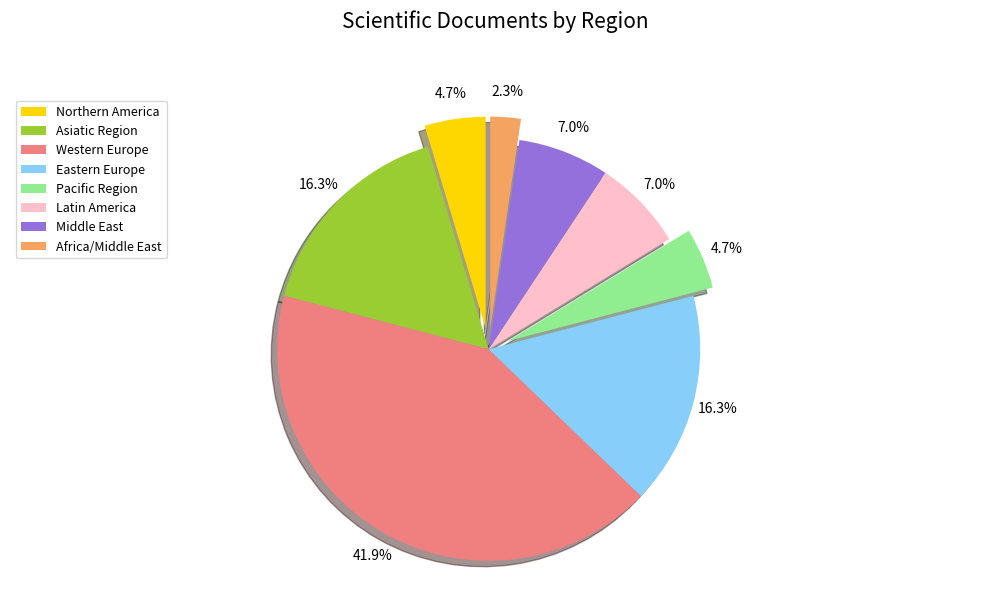

To the nearest percent, what is the average slice percentage?

12%